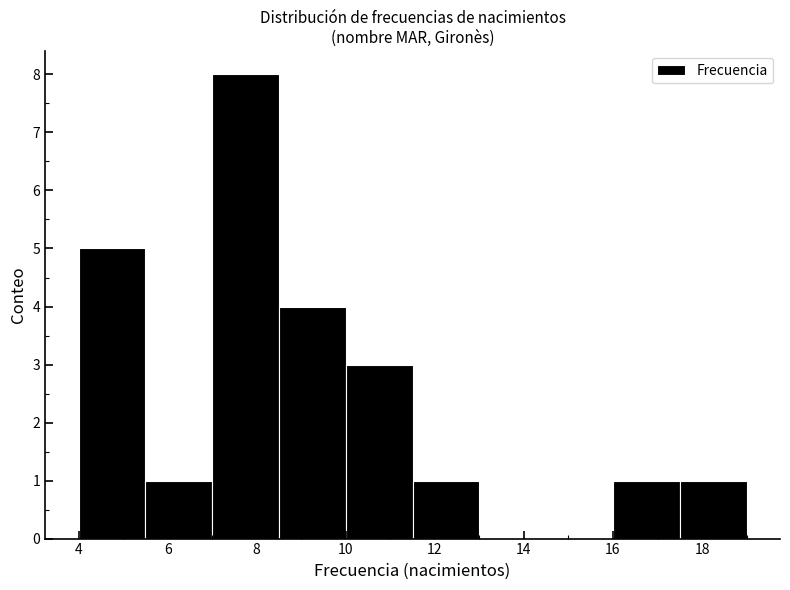

Reading left to right, transcribe this chart: for each bar, give the range it covers on the x-axis and its height. Neither the bar edges nor the heights are printed on the chart, so give them approximately, as read against the axes.

4.0 to 5.5: 5
5.5 to 7.0: 1
7.0 to 8.5: 8
8.5 to 10.0: 4
10.0 to 11.5: 3
11.5 to 13.0: 1
13.0 to 14.5: 0
14.5 to 16.0: 0
16.0 to 17.5: 1
17.5 to 19.0: 1